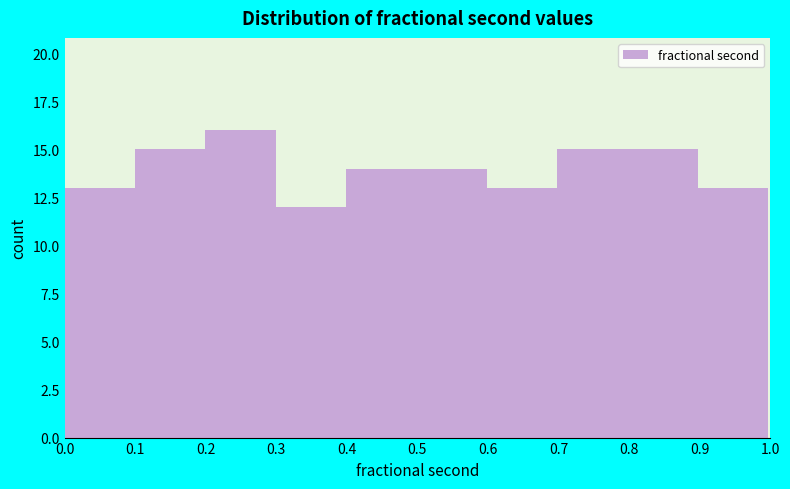

Over which range of the x-axis is the bar tallest?

0.2 to 0.3